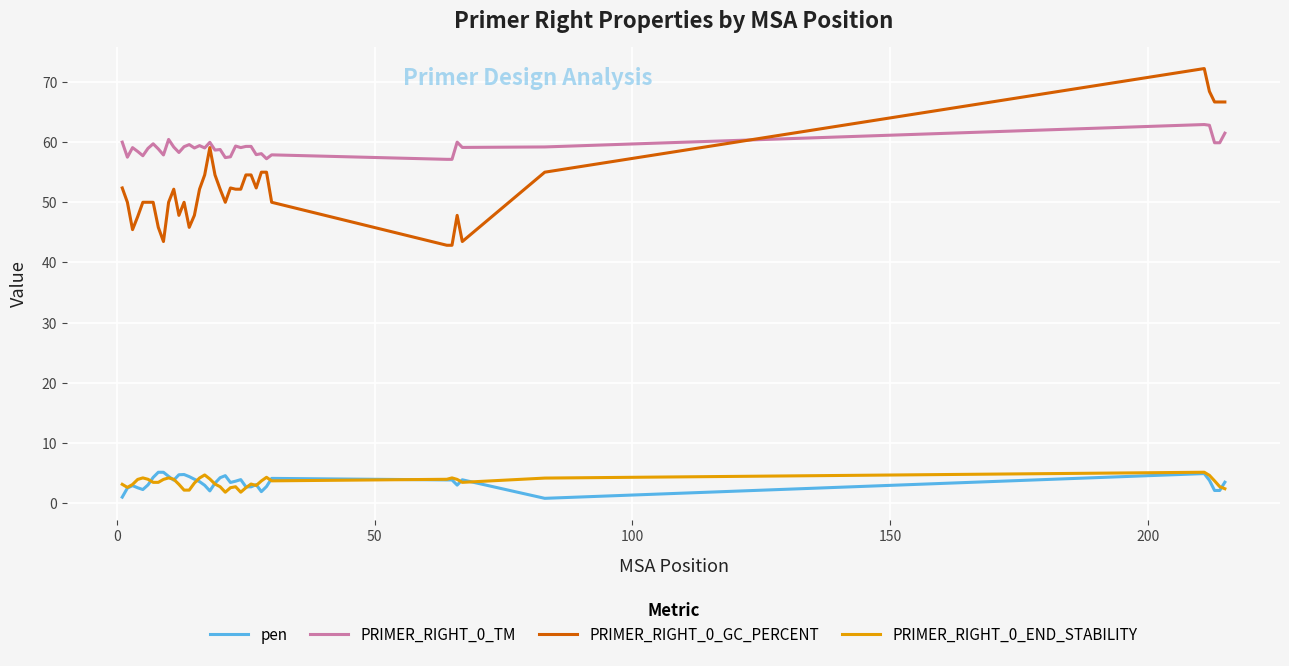

What is the highest value of the PRIMER_RIGHT_0_GC_PERCENT series?

72.2